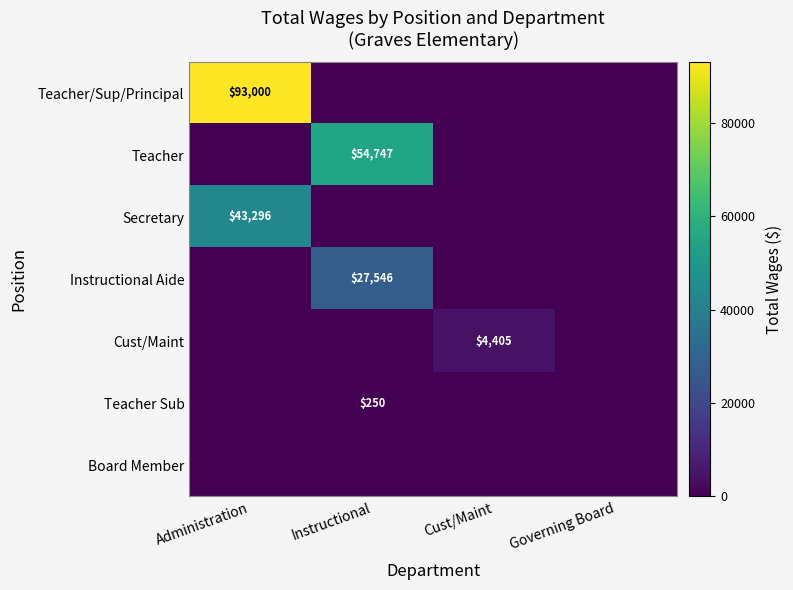

Is it true that Instructional Aide equals 27546 at Instructional?

True